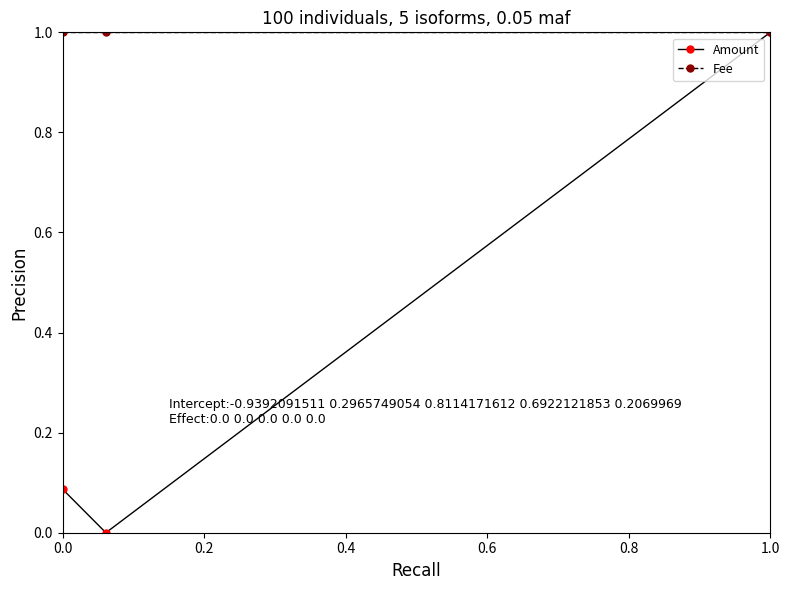

Which series has the largest range (max minus min)?

Amount